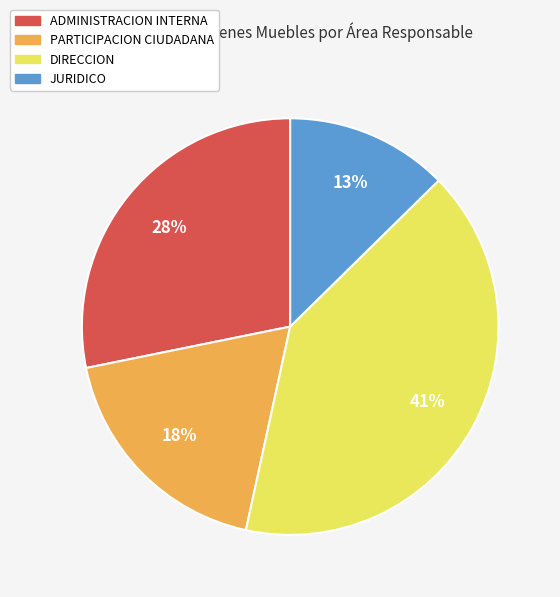

Is there a majority slice in this chart?

No